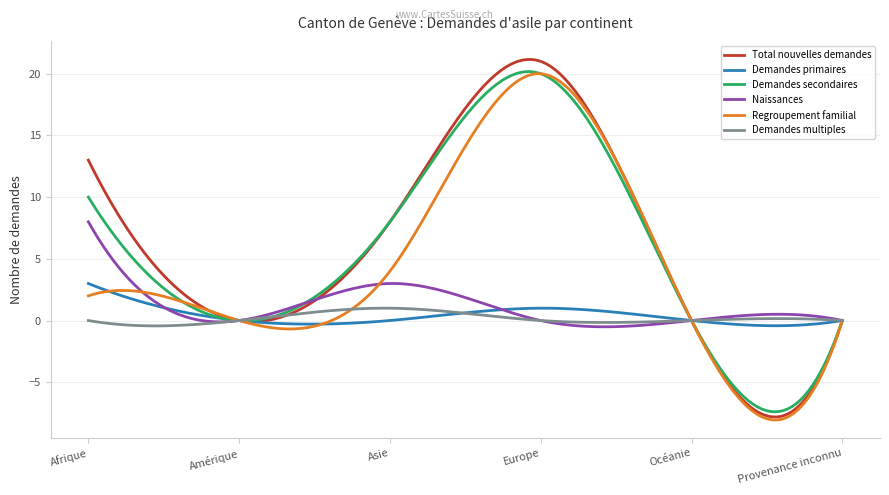

What is the maximum value for Regroupement familial?

20.0